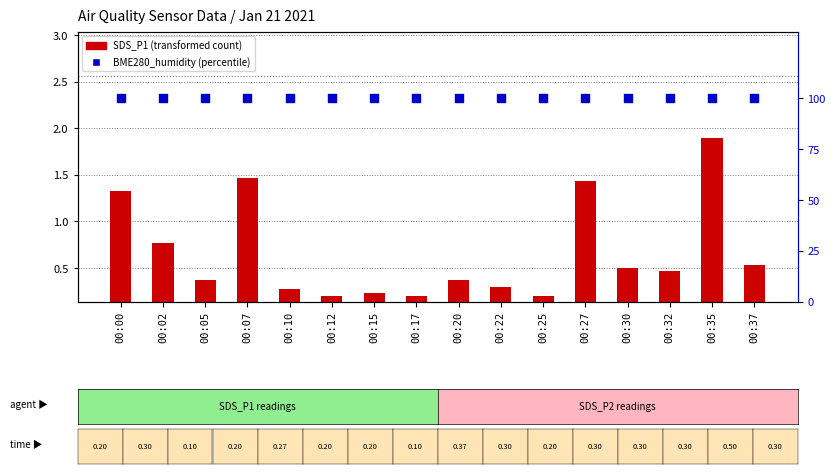

Which series contains the lowest Y value?

SDS_P1 (transformed count)